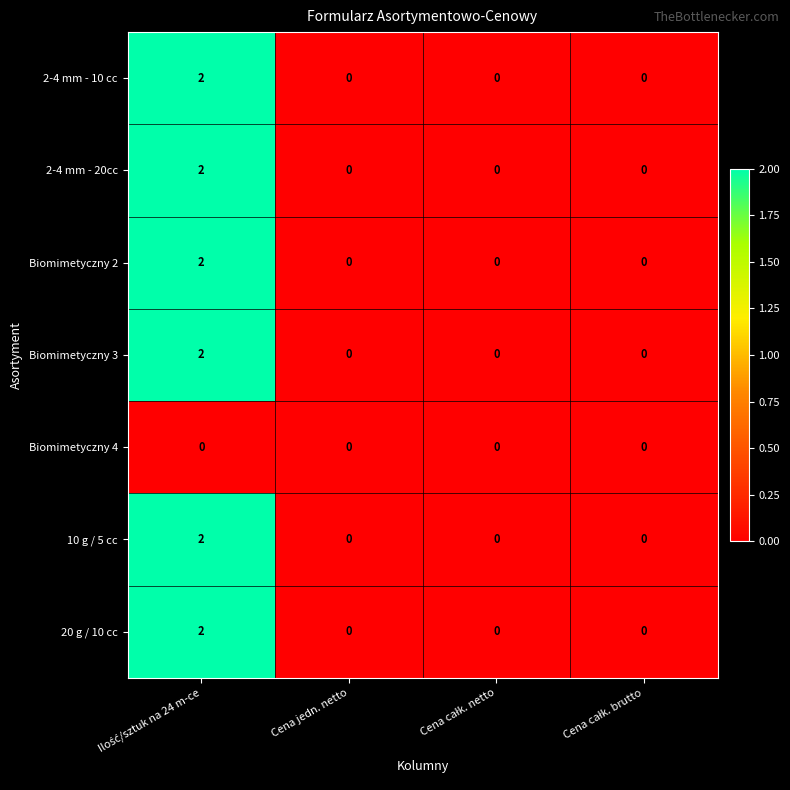

How many distinct data groups are displayed?

7